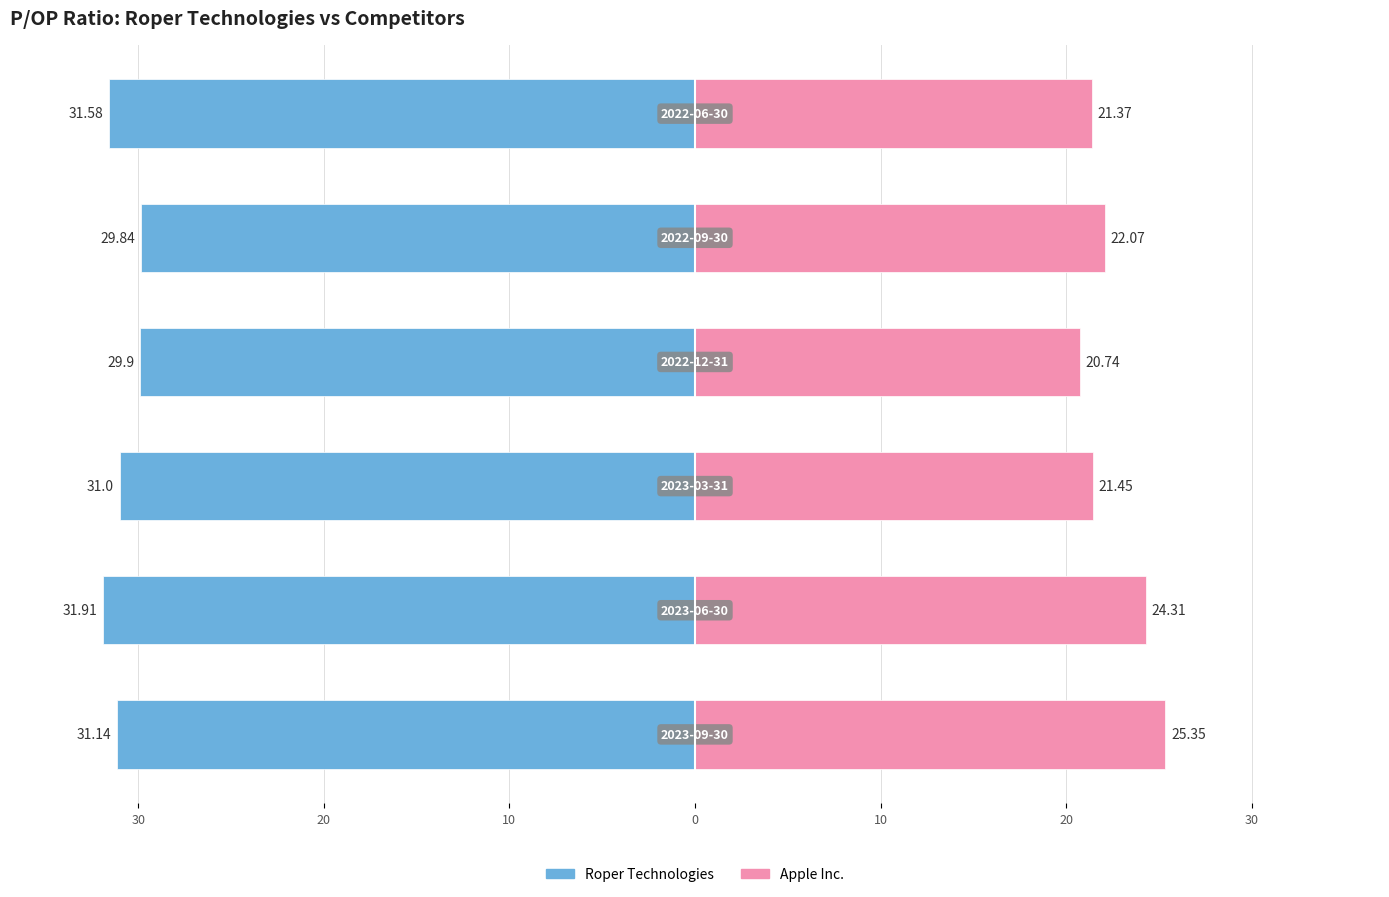

How many data points does each series have?

6